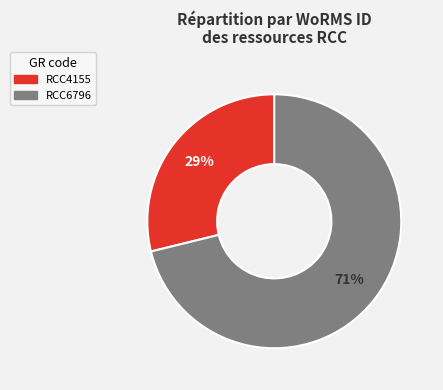

Rank the categories by value from highest to lowest.

RCC6796, RCC4155